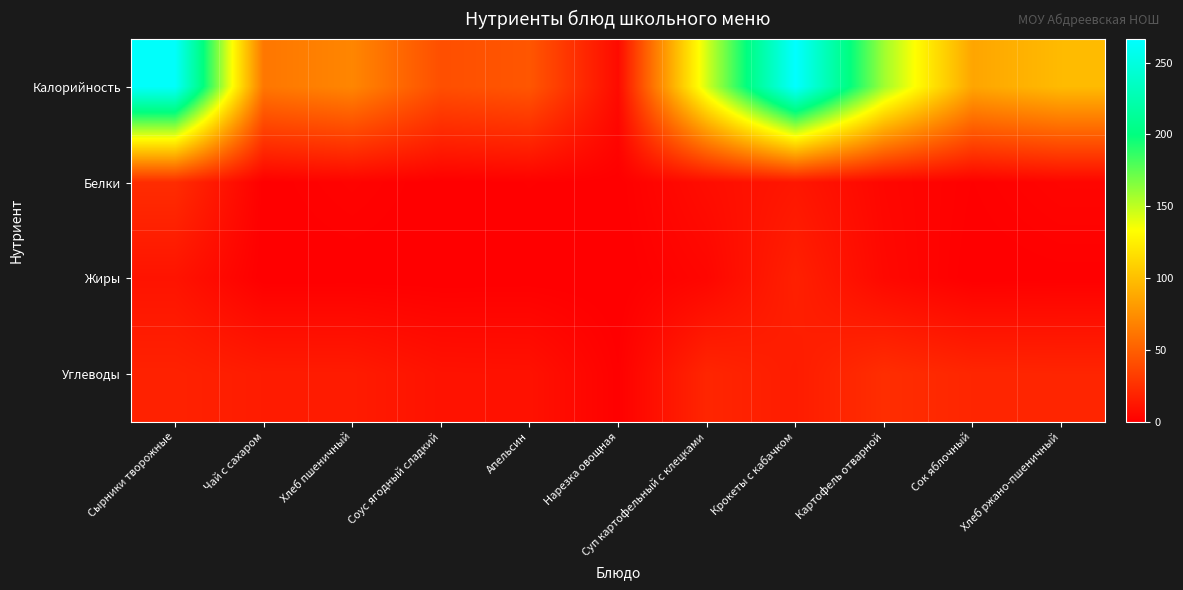

Count the number of categories in the chart.

11